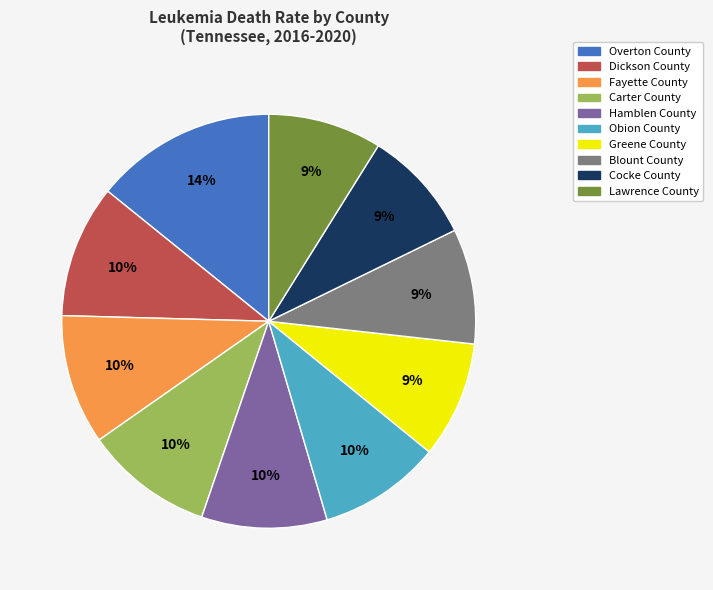

To the nearest percent, what is the combined percentage of Blount County and Greene County?

18%